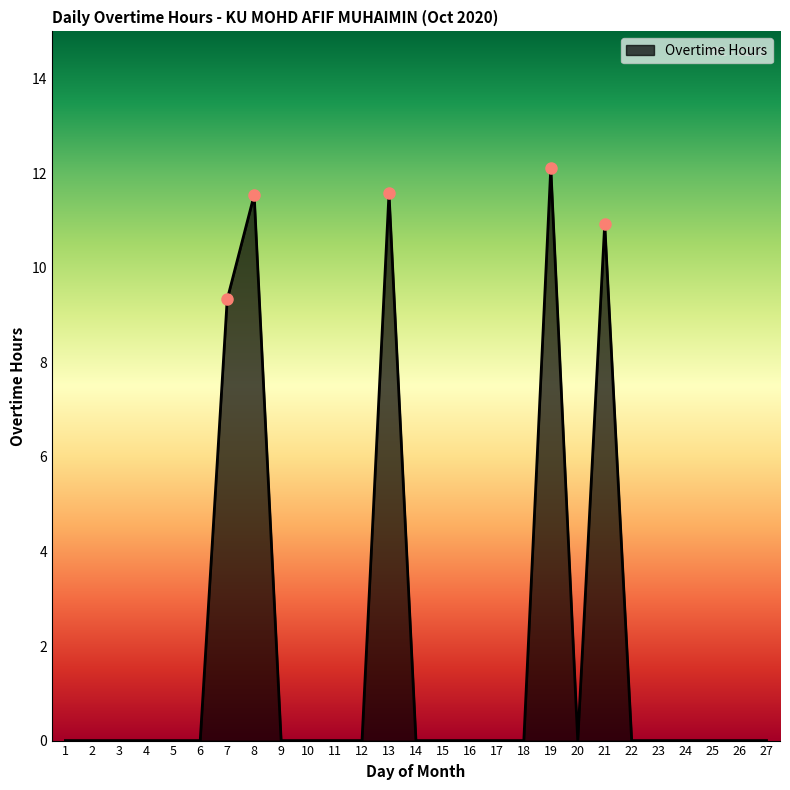

True or false: the data shows 0.0 at 2.

True